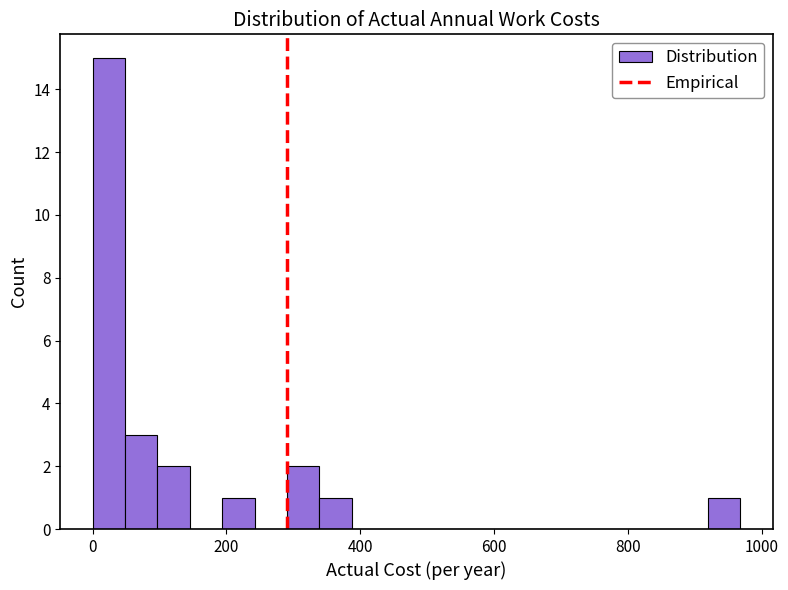

Around what value on the x-axis is the tallest bar? Give the approximate position of its centre, as read against the axis.

20